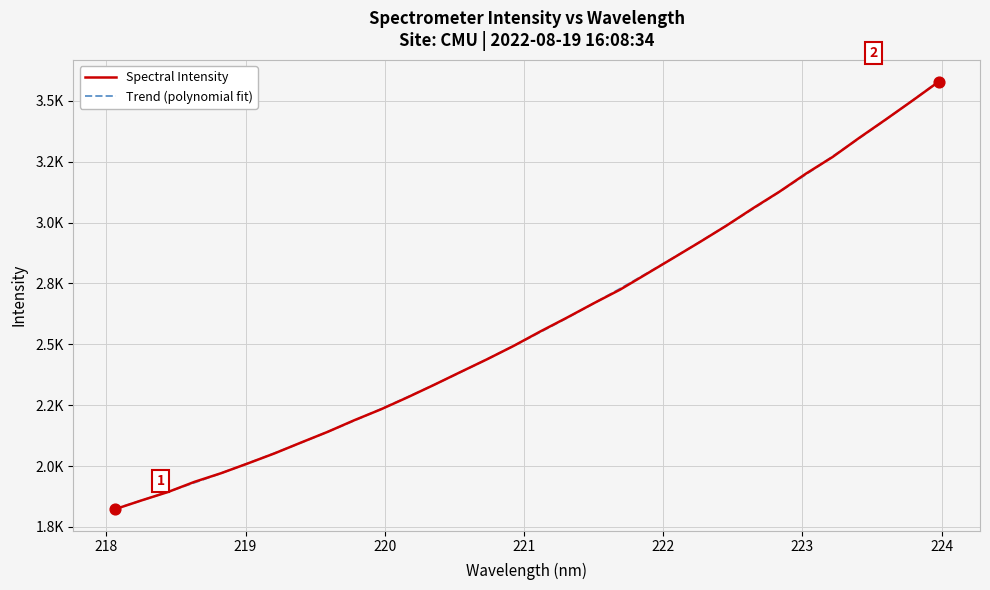

What is the change in value from 219.3979 to 223.0264?

+1104.4